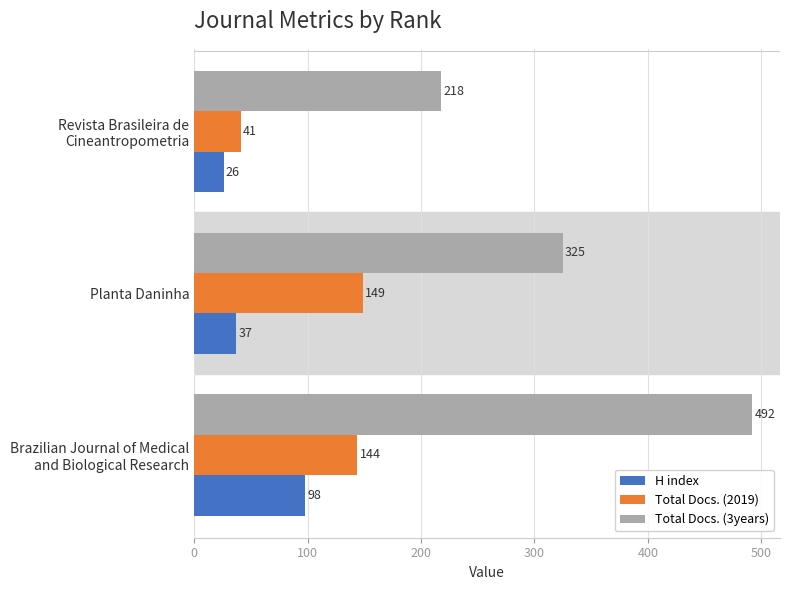

How many series are shown in this chart?

3